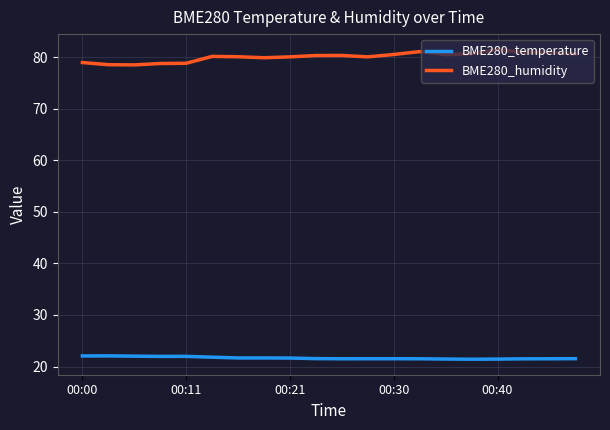

True or false: BME280_humidity and BME280_temperature cross at least once.

False